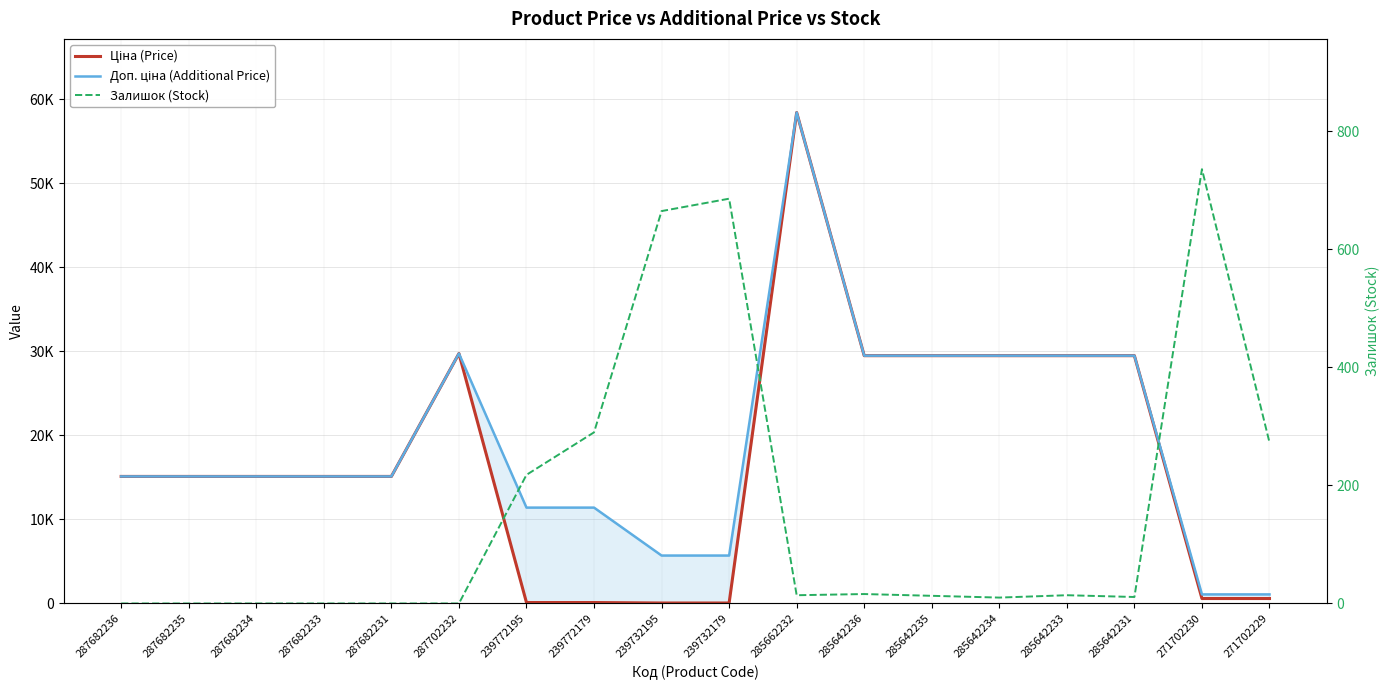

What is the value of the Залишок (Stock) point at the 12th from the left?

16.0